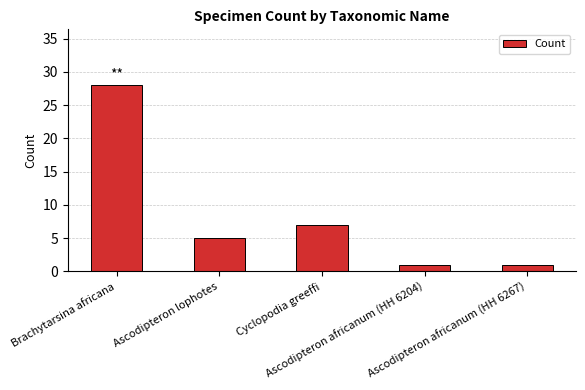

What is the average value?

8